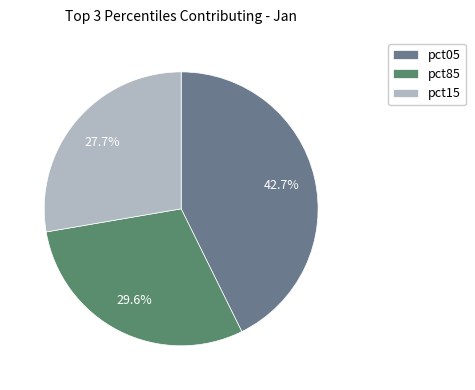

Between pct15 and pct85, which is larger?

pct85